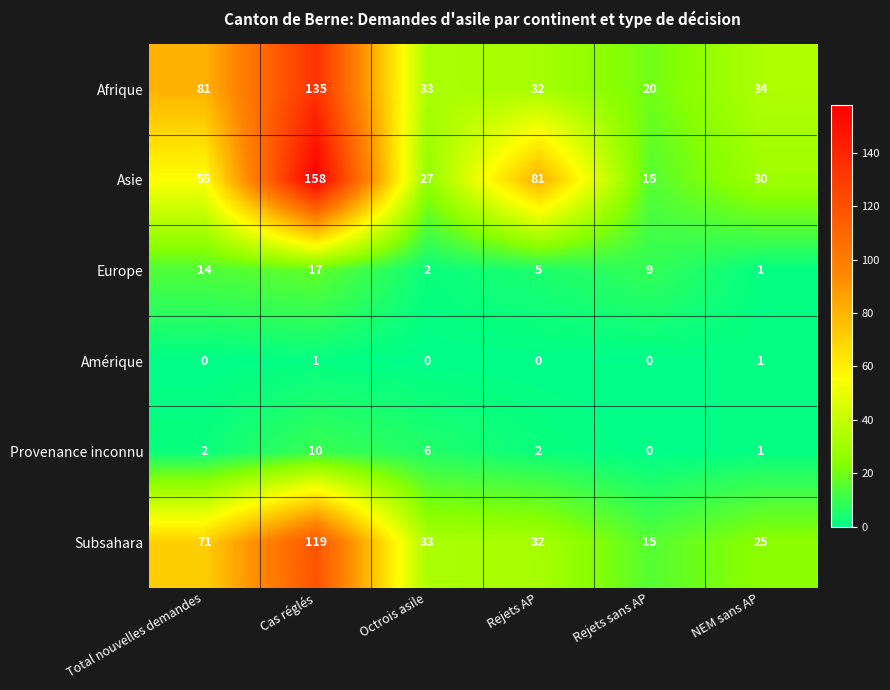

At which label does Subsahara reach its peak?

Cas réglés